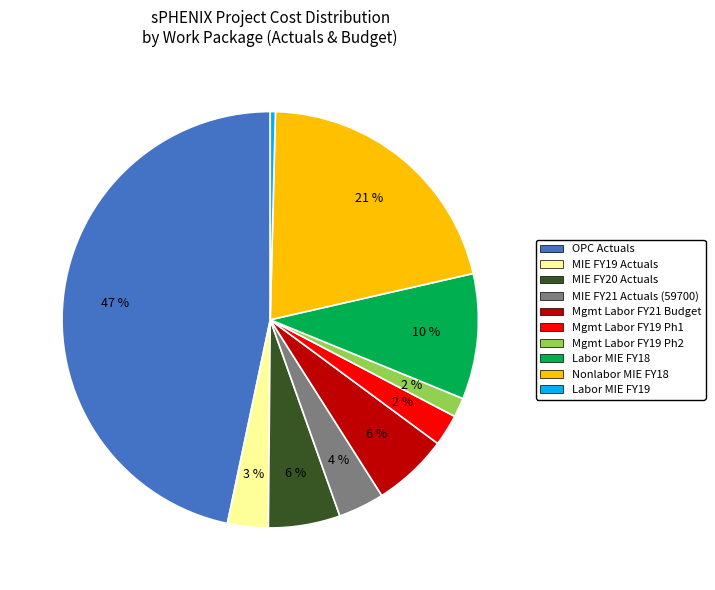

Is there any slice that represents more than half of the pie?

No